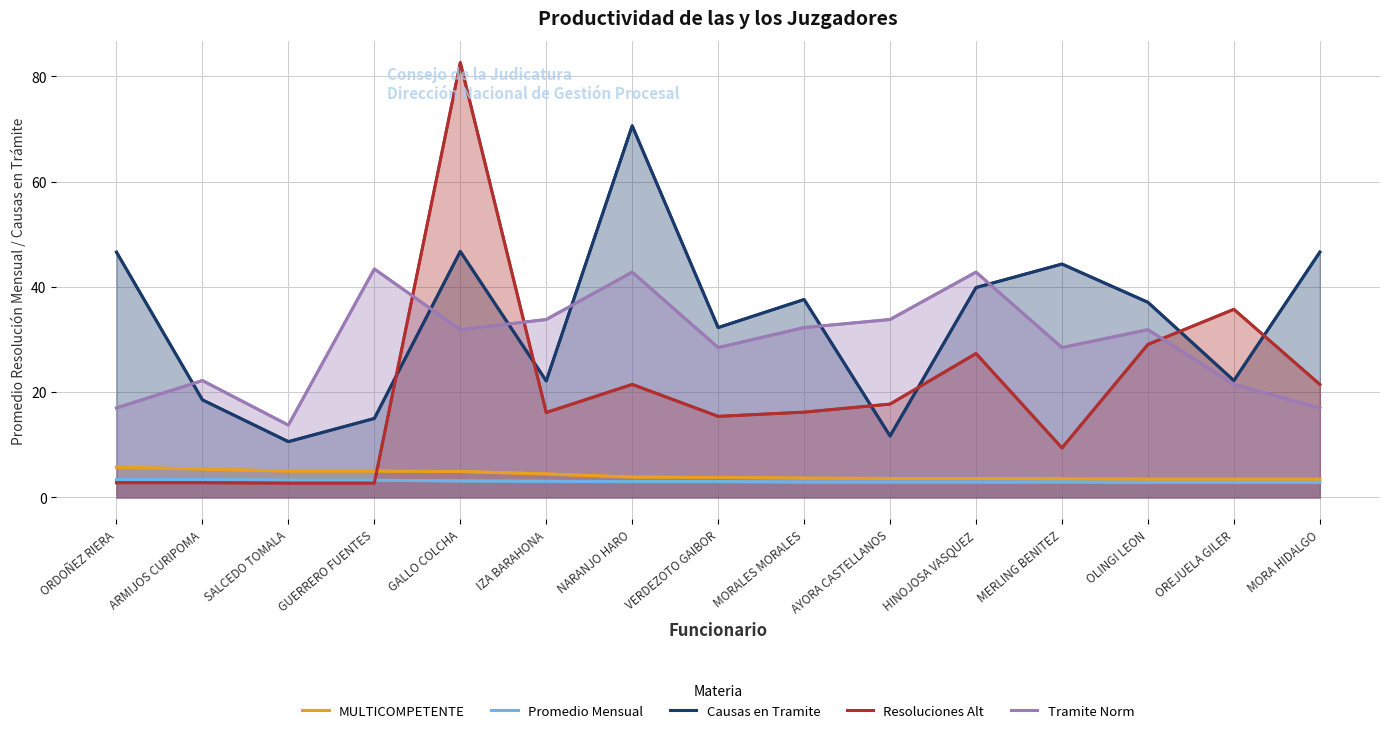

True or false: Resoluciones Alt and MULTICOMPETENTE cross at least once.

True